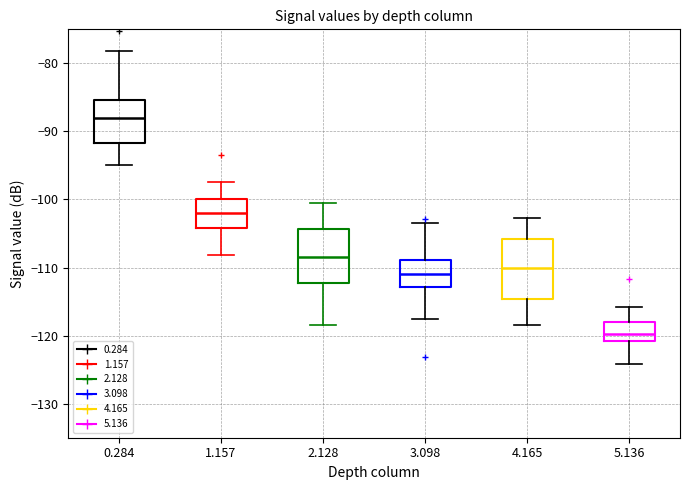

Reading left to right, transcribe this box plot: for each box, give where its median line is, the range the box spans, and where its two whiskers end, as read against the y-axis. The values are not printed on the chart, so give them approximately, as read against the axis.

0.284: median -88, box -92 to -85, whiskers -95 to -78
1.157: median -102, box -104 to -100, whiskers -108 to -97
2.128: median -108, box -112 to -104, whiskers -118 to -100
3.098: median -111, box -113 to -109, whiskers -118 to -103
4.165: median -110, box -115 to -106, whiskers -118 to -103
5.136: median -120, box -121 to -118, whiskers -124 to -116